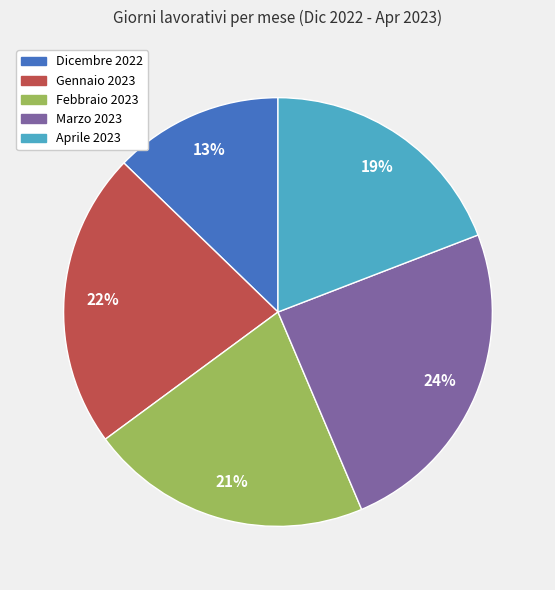

The Febbraio 2023 slice represents 21% of the pie. True or false?

True